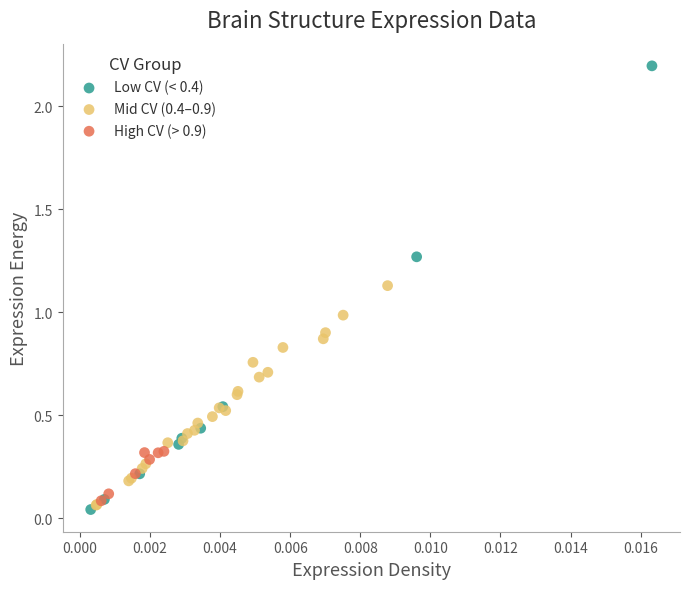

Which series contains the lowest Y value?

Low CV (< 0.4)